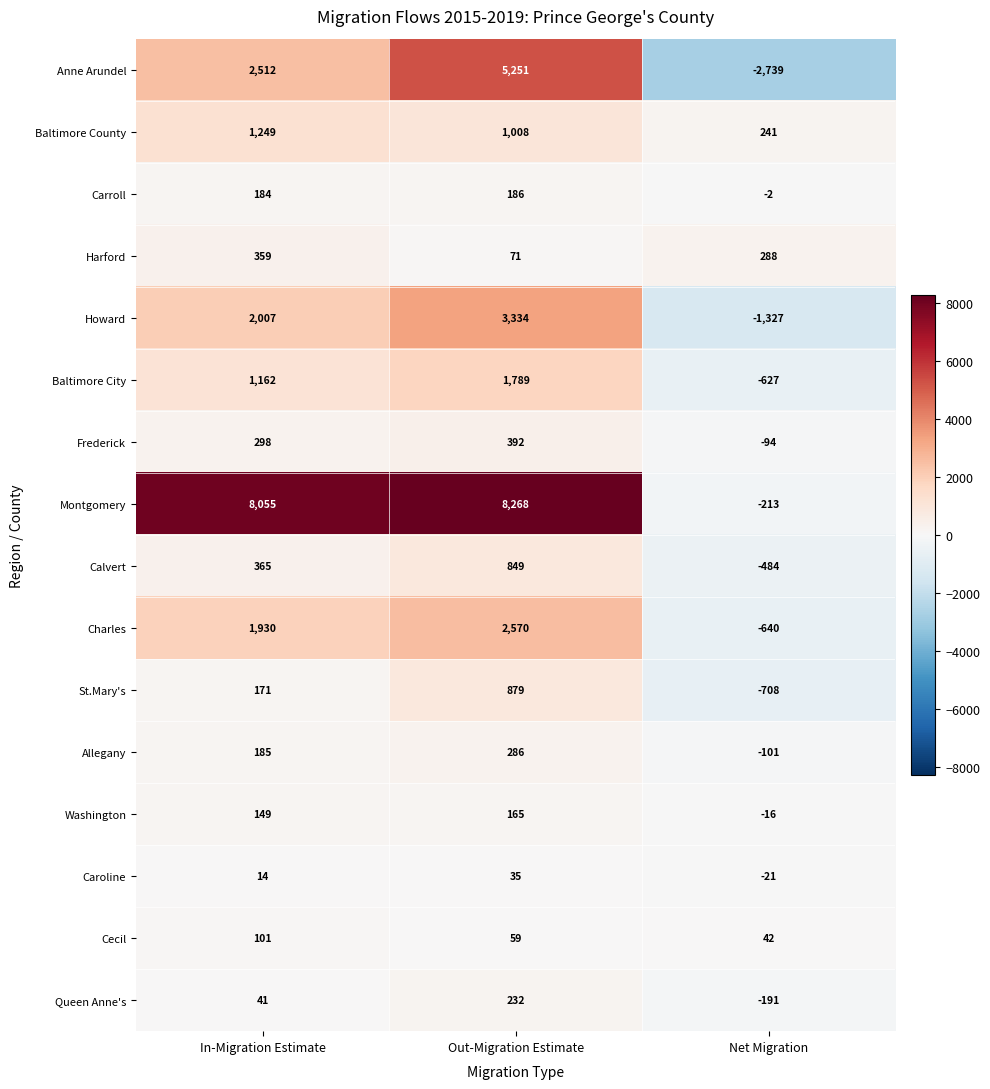

At which label does Cecil first exceed 59?

In-Migration Estimate